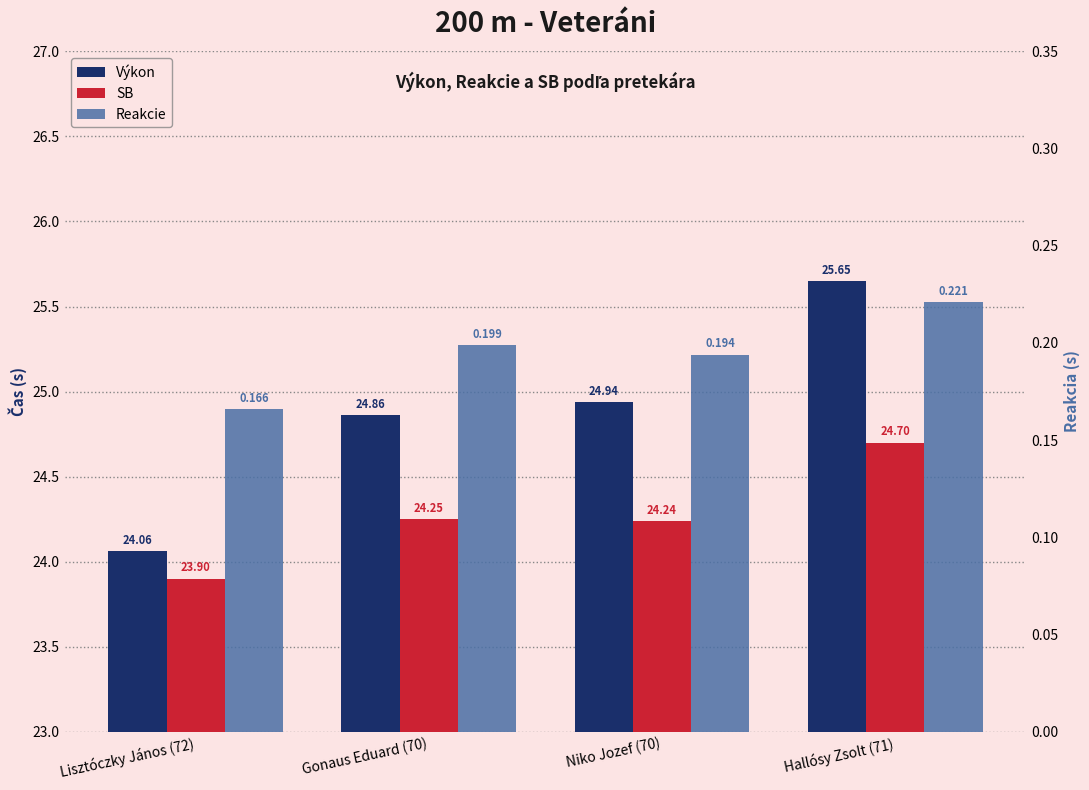

At how many categories does at least one series exceed 13?

4